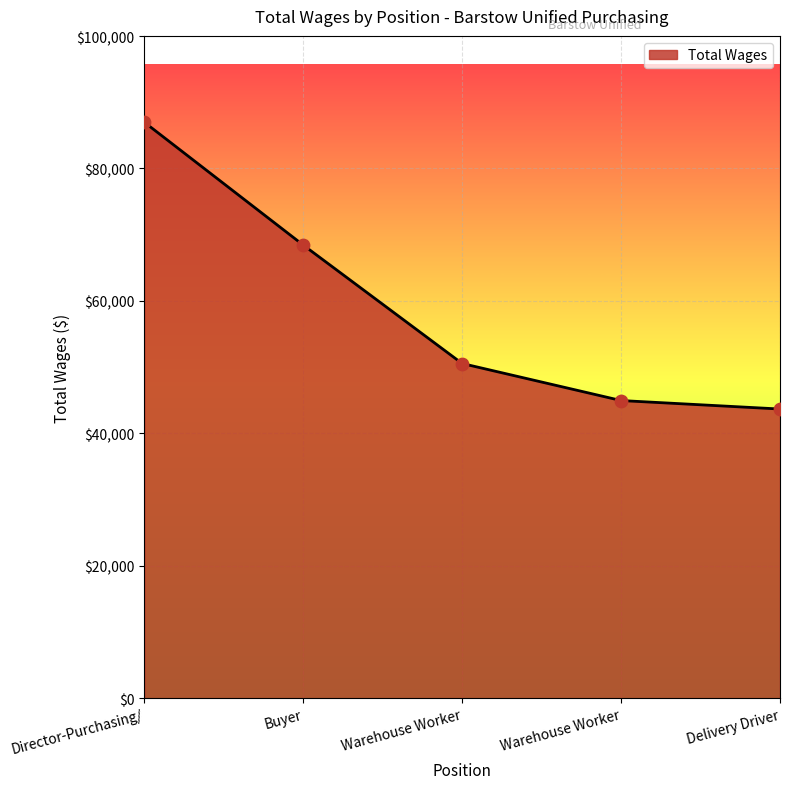

Between Buyer and Director-Purchasing/, which is larger?

Director-Purchasing/